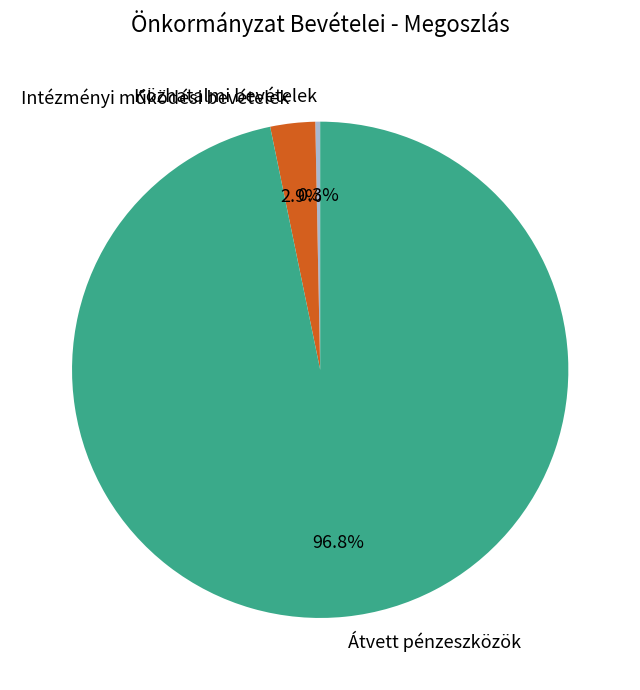

Count the number of slices in the pie.

3